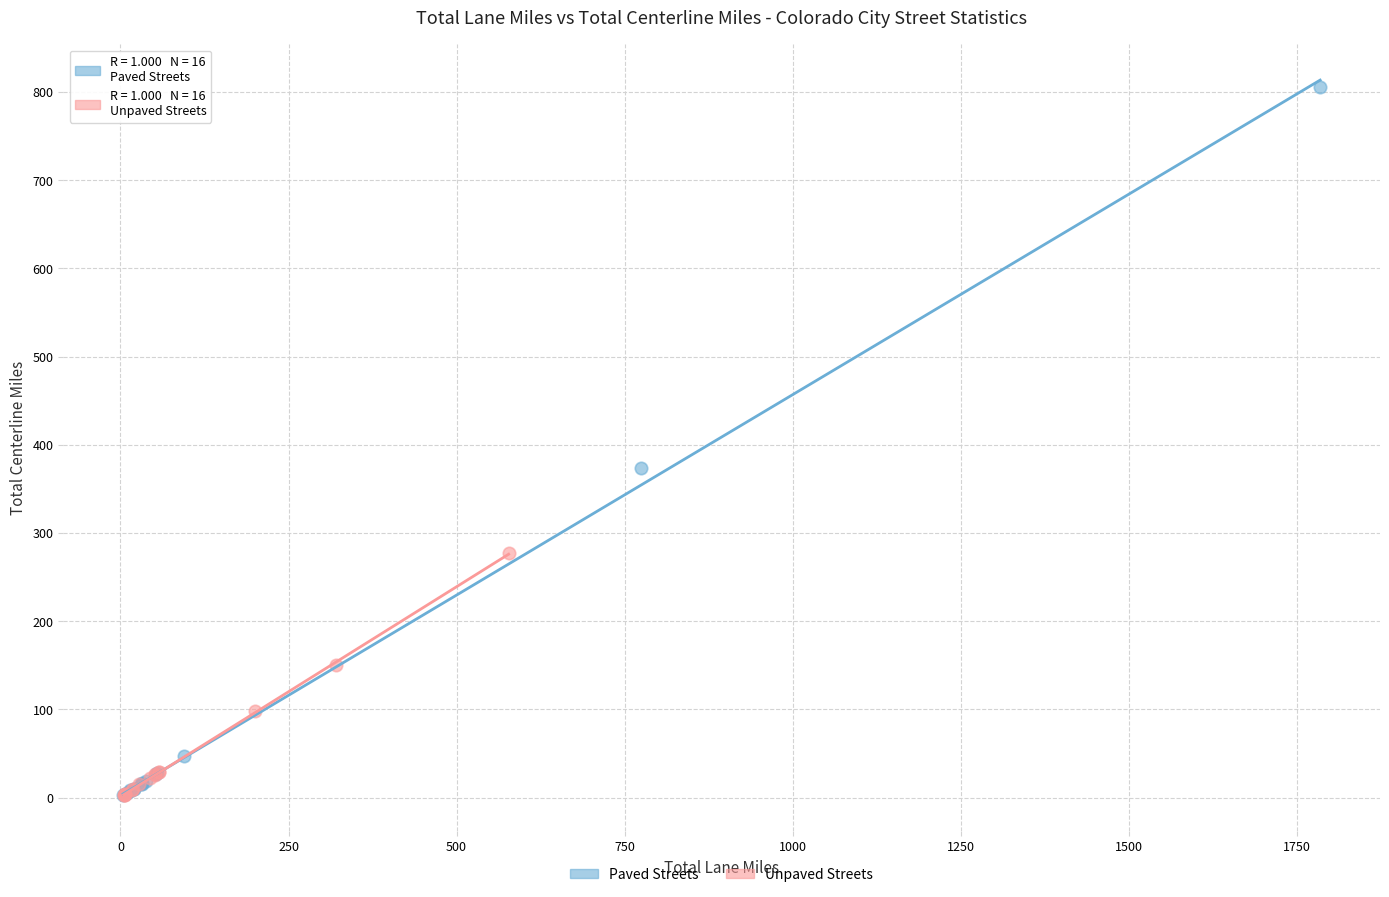

Which series reaches the maximum Y coordinate?

Paved Streets